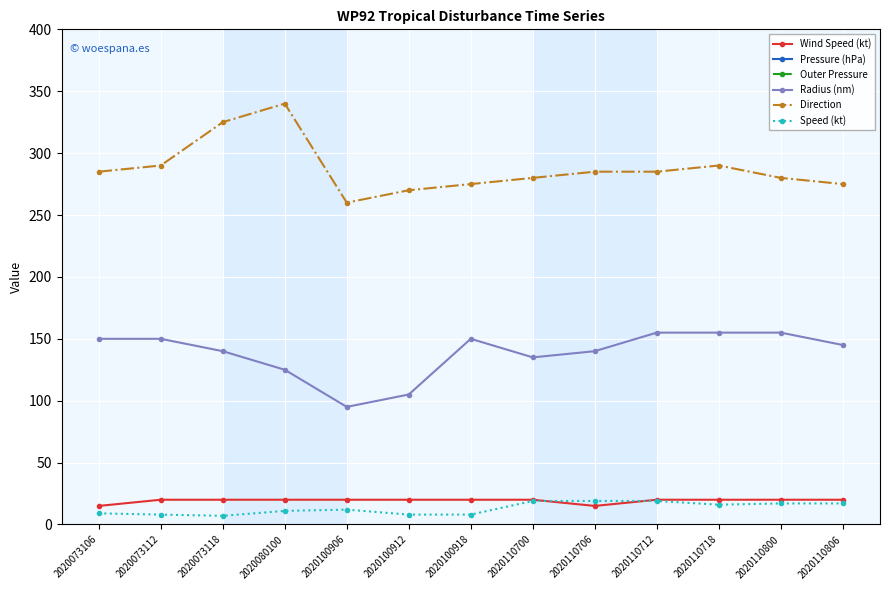

At which label is Radius (nm) closest to 125?

2020080100